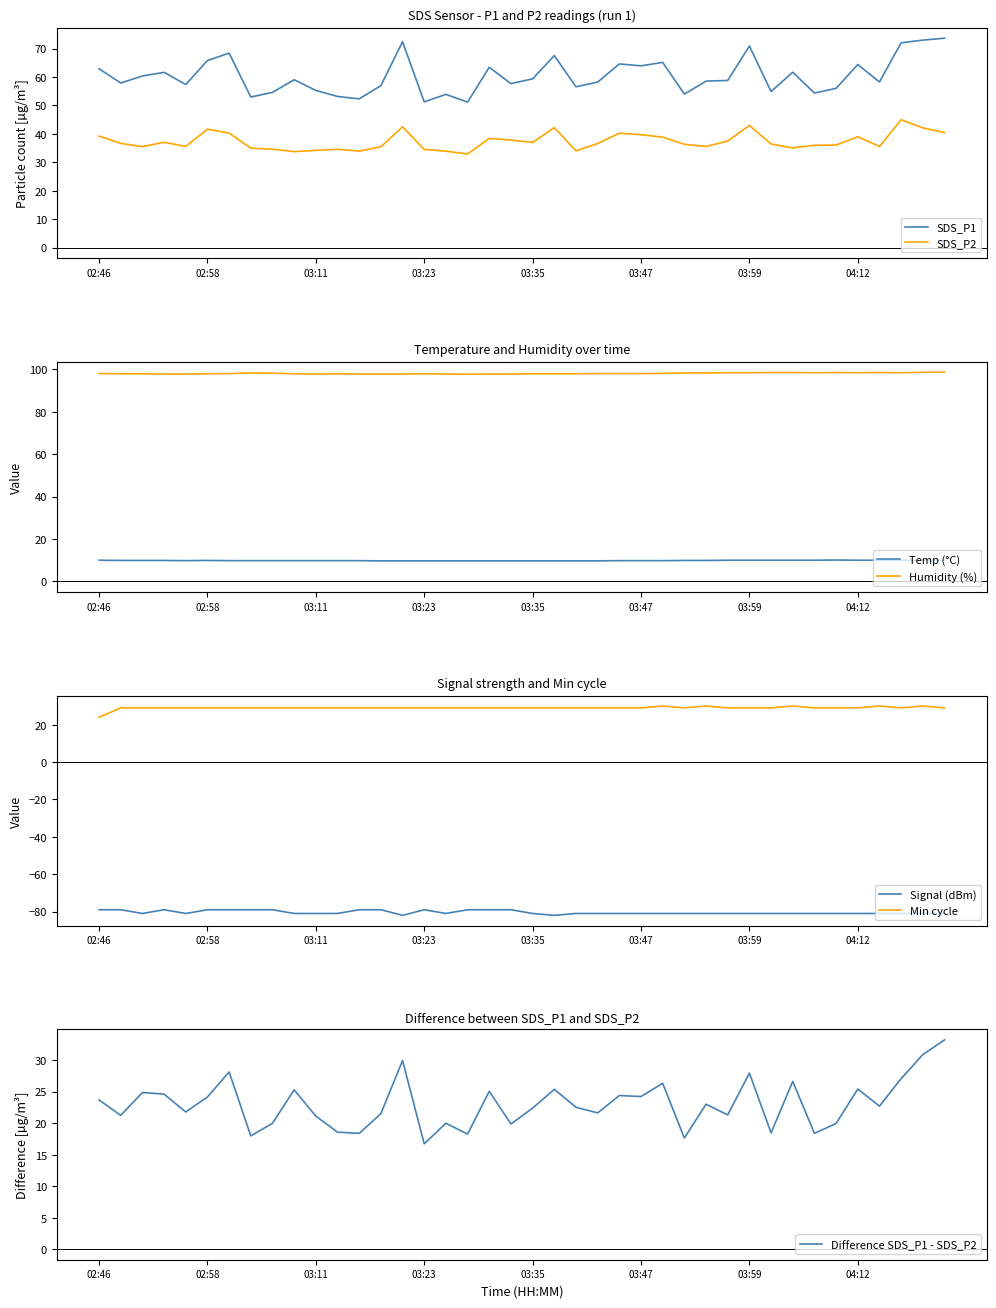

The Humidity series shows 134.5 at 02:51. True or false?

False